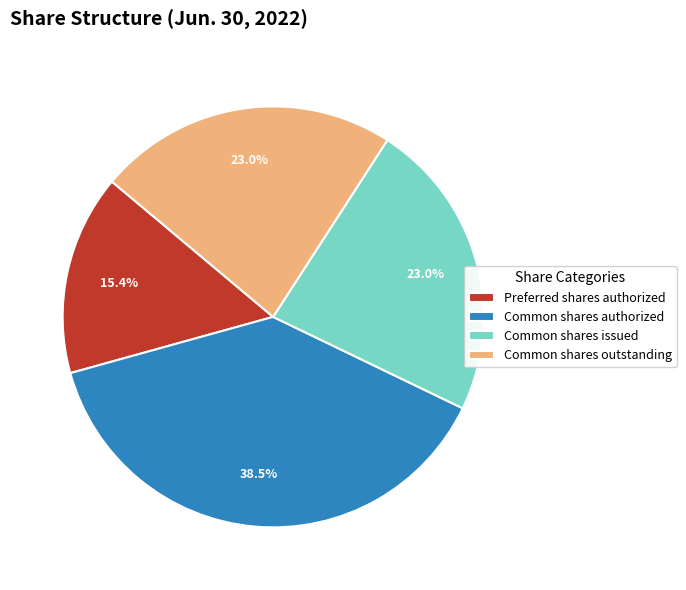

Count the number of slices in the pie.

4